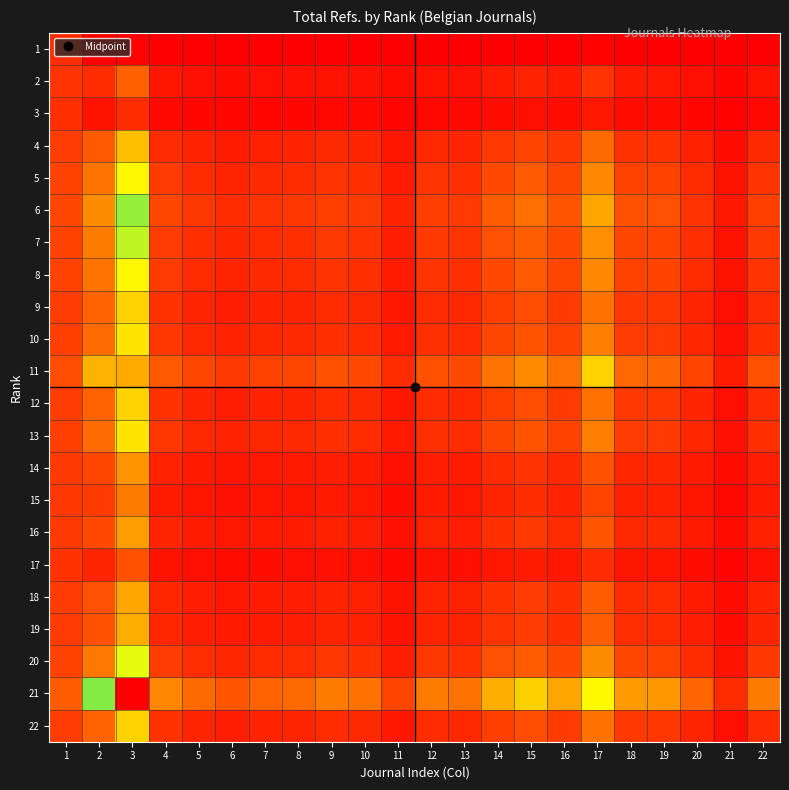

What is the difference between the highest and lowest values at 21?

1.0